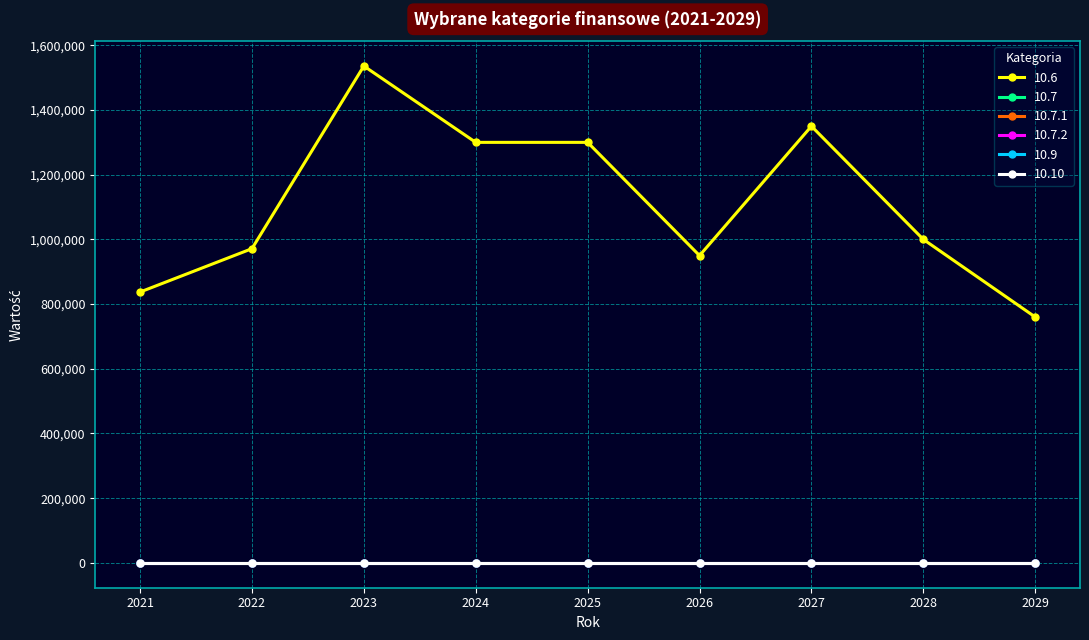

At which label is 10.6 closest to 1148000?

2028